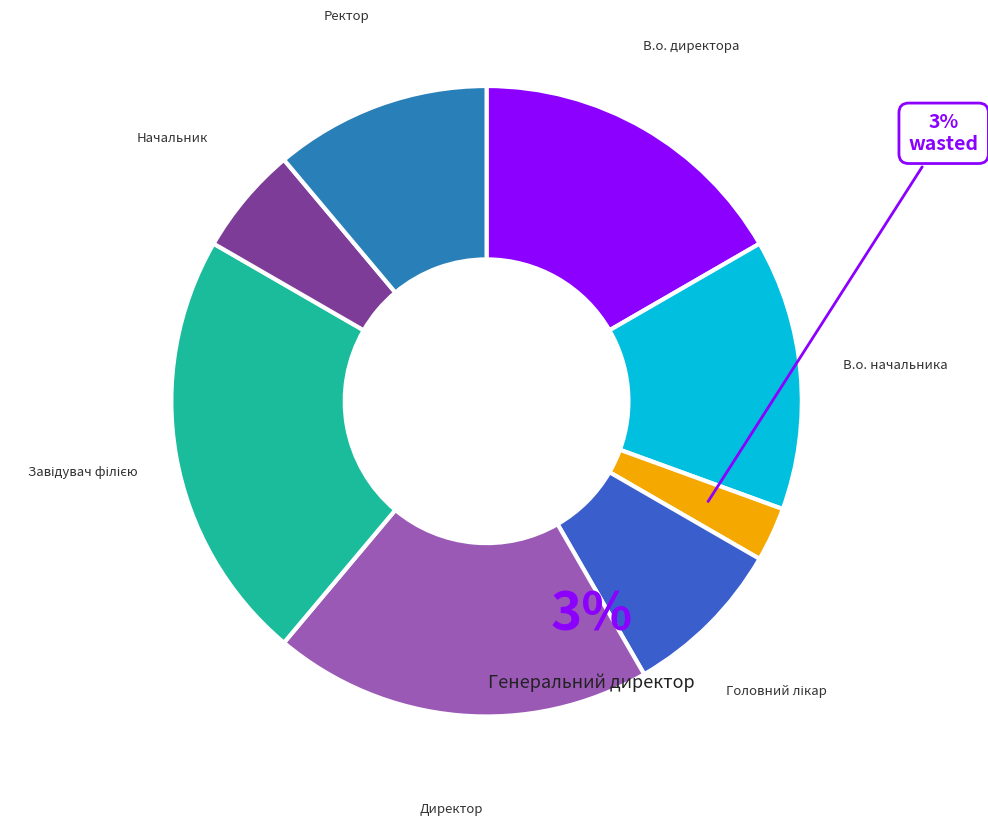

To the nearest percent, what is the average slice percentage?

12%